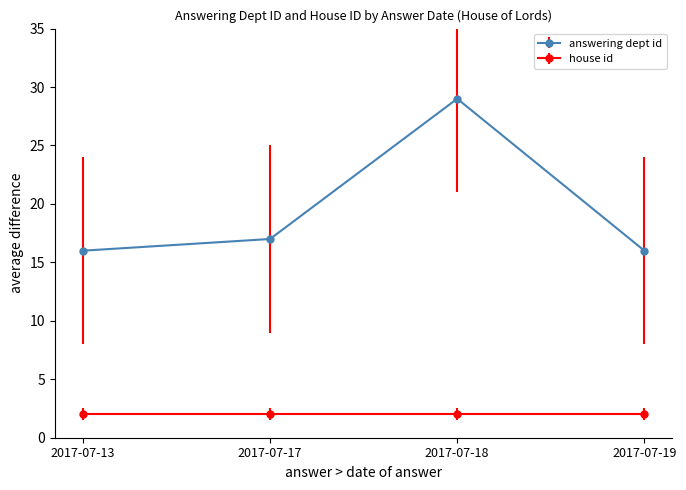

What is the difference between the highest and lowest values at 2017-07-18?

27